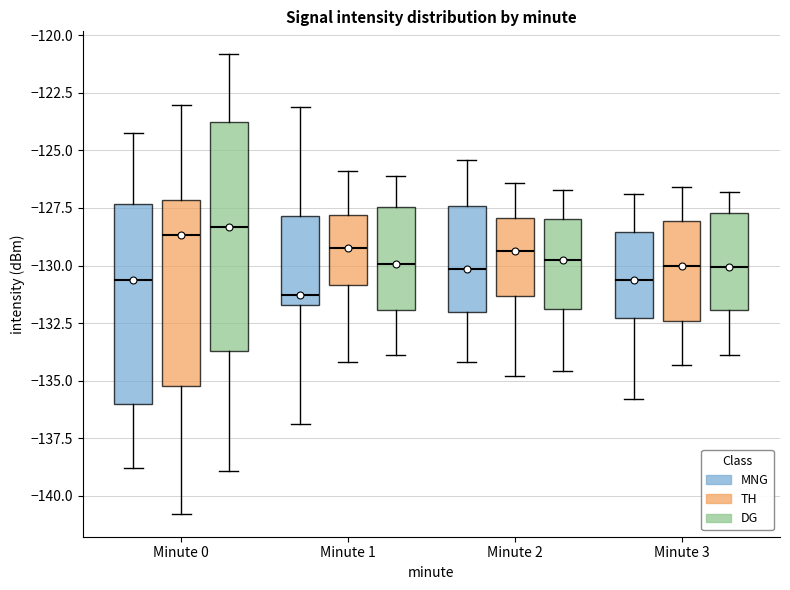

Reading left to right, transcribe this box plot: for each box, give where its median line is, the range the box spans, and where its two whiskers end, as read against the y-axis. The values are not printed on the chart, so give them approximately, as read against the axis.

Minute 0 (MNG): median -130.5, box -136.0 to -127.5, whiskers -139.0 to -124.0
Minute 0 (TH): median -128.5, box -135.0 to -127.0, whiskers -141.0 to -123.0
Minute 0 (DG): median -128.5, box -133.5 to -124.0, whiskers -139.0 to -121.0
Minute 1 (MNG): median -131.5 (just above the box's lower edge), box -131.5 to -128.0, whiskers -137.0 to -123.0
Minute 1 (TH): median -129.0, box -131.0 to -128.0, whiskers -134.0 to -126.0
Minute 1 (DG): median -130.0, box -132.0 to -127.5, whiskers -134.0 to -126.0
Minute 2 (MNG): median -130.0, box -132.0 to -127.5, whiskers -134.0 to -125.5
Minute 2 (TH): median -129.5, box -131.5 to -128.0, whiskers -135.0 to -126.5
Minute 2 (DG): median -129.5, box -132.0 to -128.0, whiskers -134.5 to -126.5
Minute 3 (MNG): median -130.5, box -132.5 to -128.5, whiskers -136.0 to -127.0
Minute 3 (TH): median -130.0, box -132.5 to -128.0, whiskers -134.5 to -126.5
Minute 3 (DG): median -130.0, box -132.0 to -127.5, whiskers -134.0 to -127.0